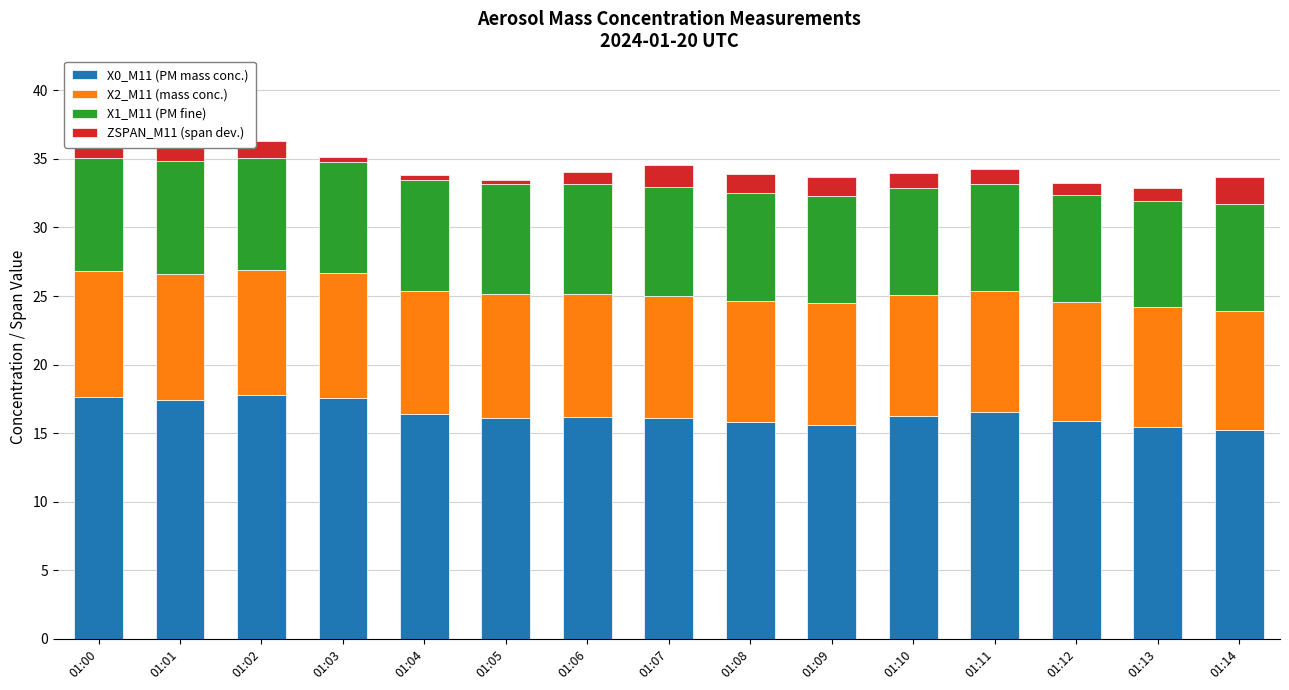

What is the total value across all series at 01:14?

33.7